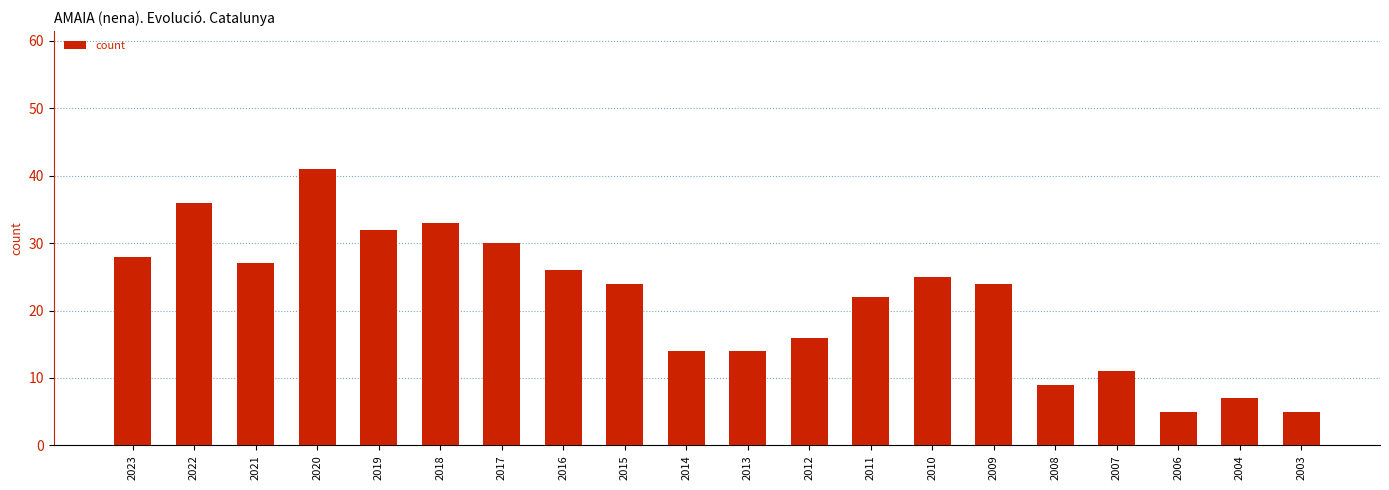

Reading left to right, extract all data points from this chart.

28	36	27	41	32	33	30	26	24	14	14	16	22	25	24	9	11	5	7	5